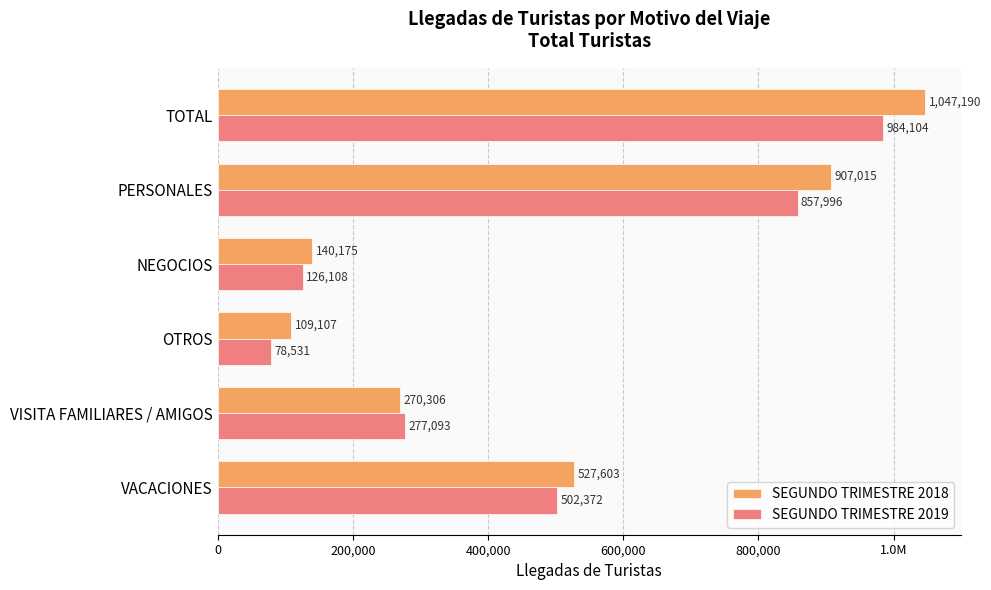

What are all the series names shown in the legend?

SEGUNDO TRIMESTRE 2018, SEGUNDO TRIMESTRE 2019